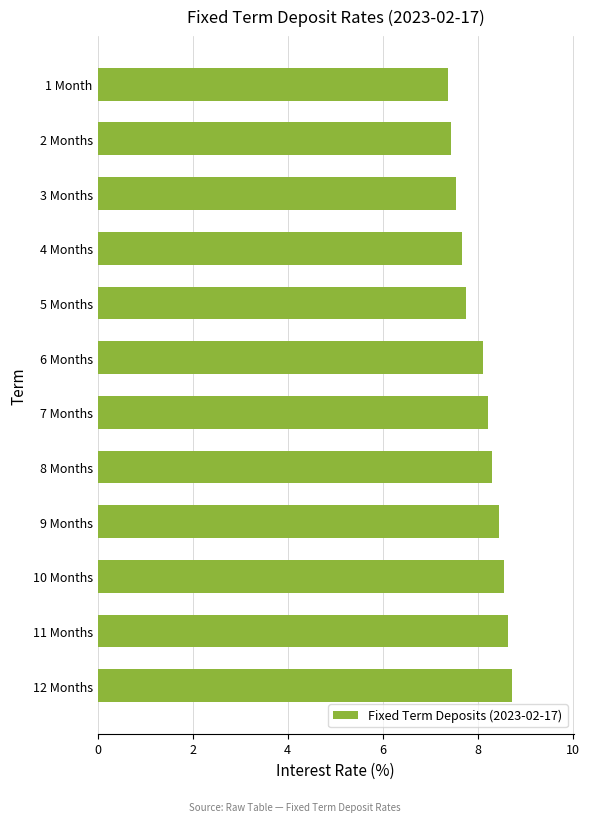

What is the label of the 7th bar from the bottom?

6 Months